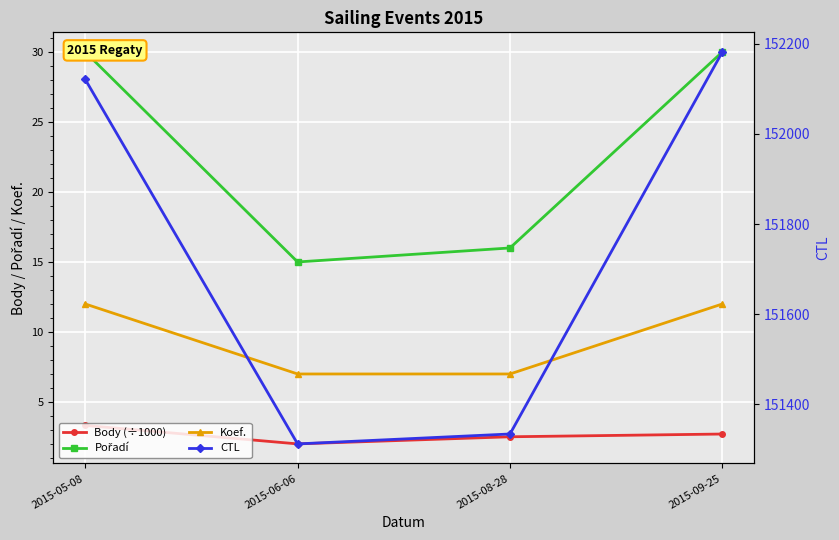

Which series has the largest total across all categories?

CTL